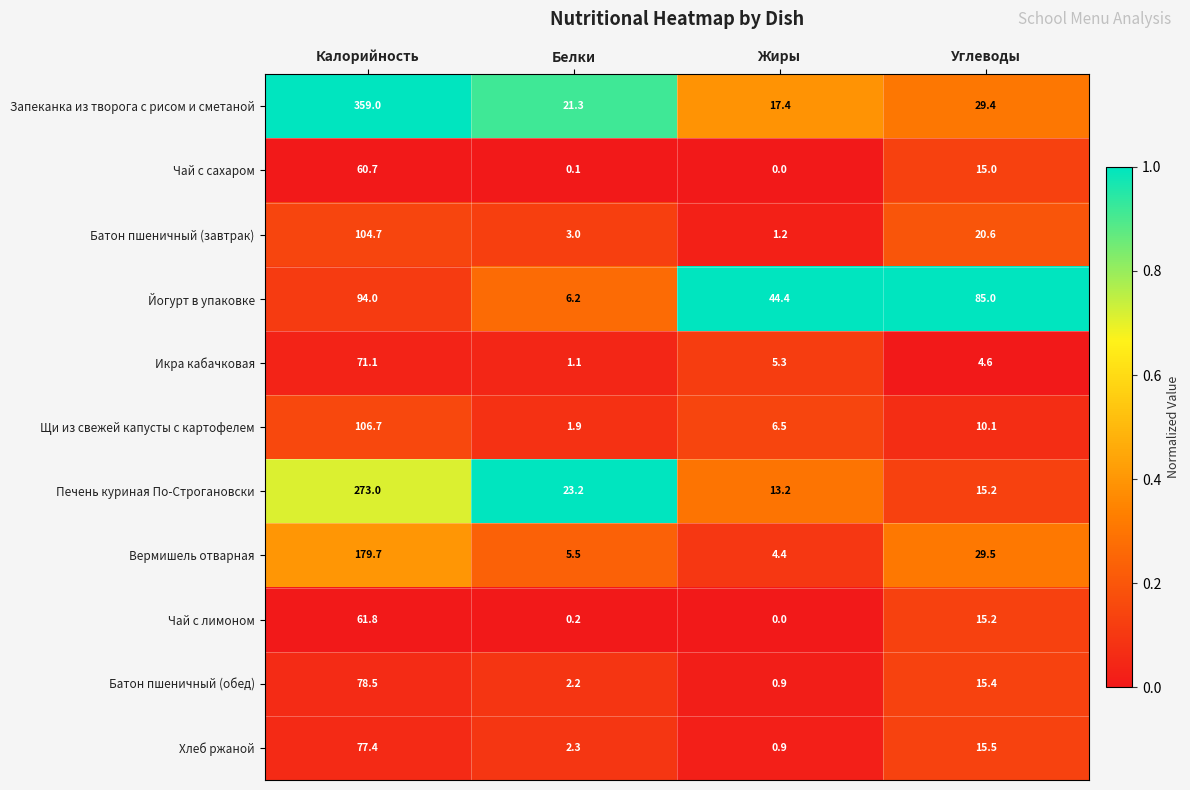

The Печень куриная По-Строгановски series shows 15.2 at Углеводы. True or false?

True